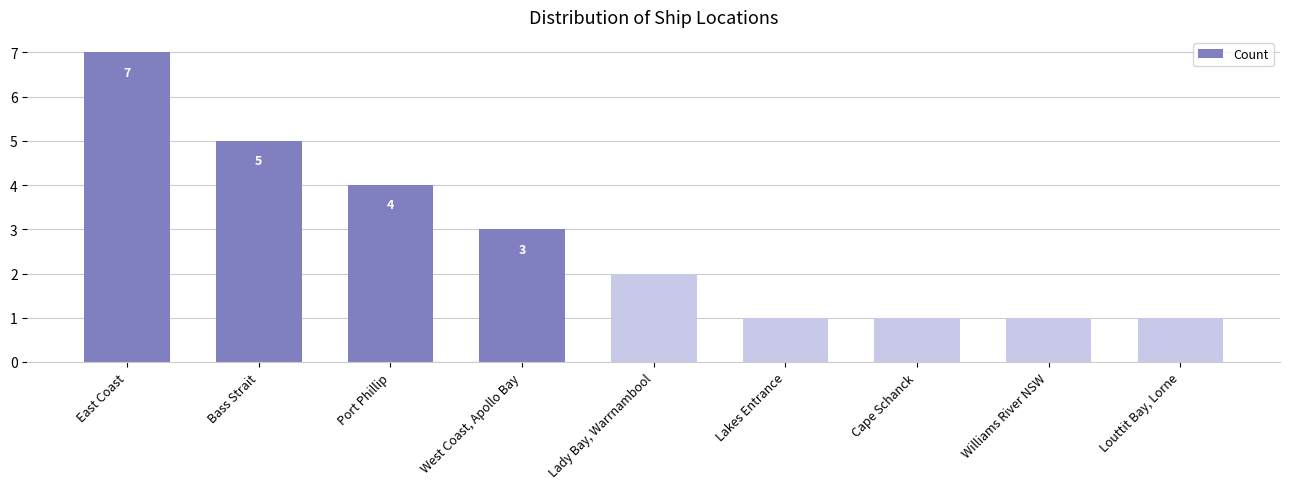

What is the difference between the values at Lakes Entrance and Bass Strait?

4